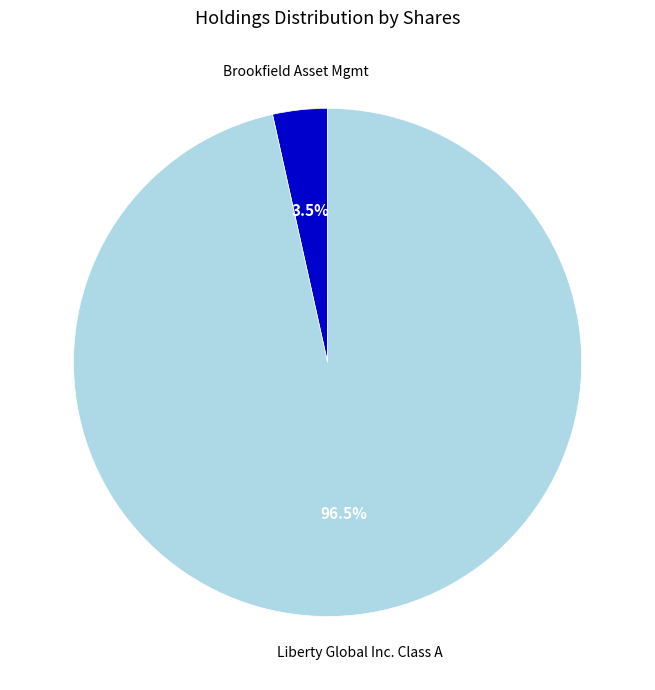

Rank the categories by value from highest to lowest.

Liberty Global Inc. Class A, Brookfield Asset Mgmt